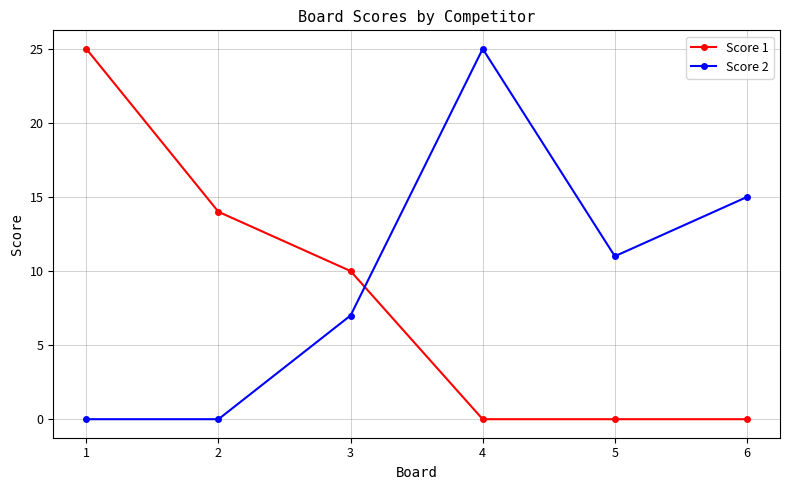

The value of Score 2 at 5 is 6. True or false?

False